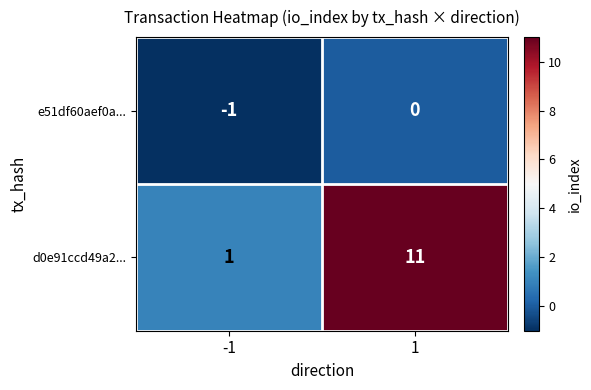

Reading left to right, list all the values displayed in this chart.

e51df60aef0a...: -1	0
d0e91ccd49a2...: 1	11